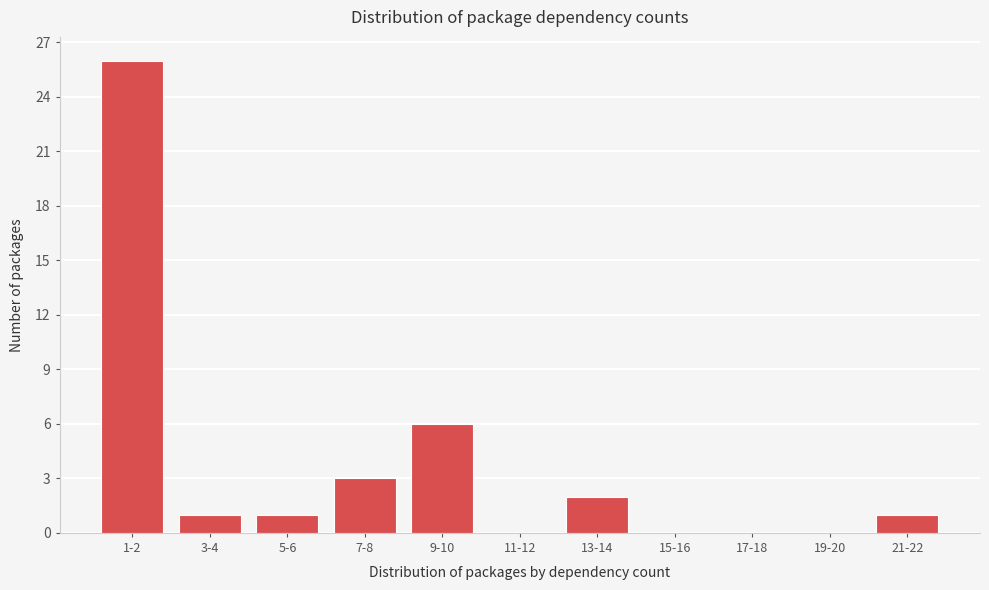

Reading left to right, transcribe all the data shown in this chart.

1-2=26	3-4=1	5-6=1	7-8=3	9-10=6	11-12=0	13-14=2	15-16=0	17-18=0	19-20=0	21-22=1